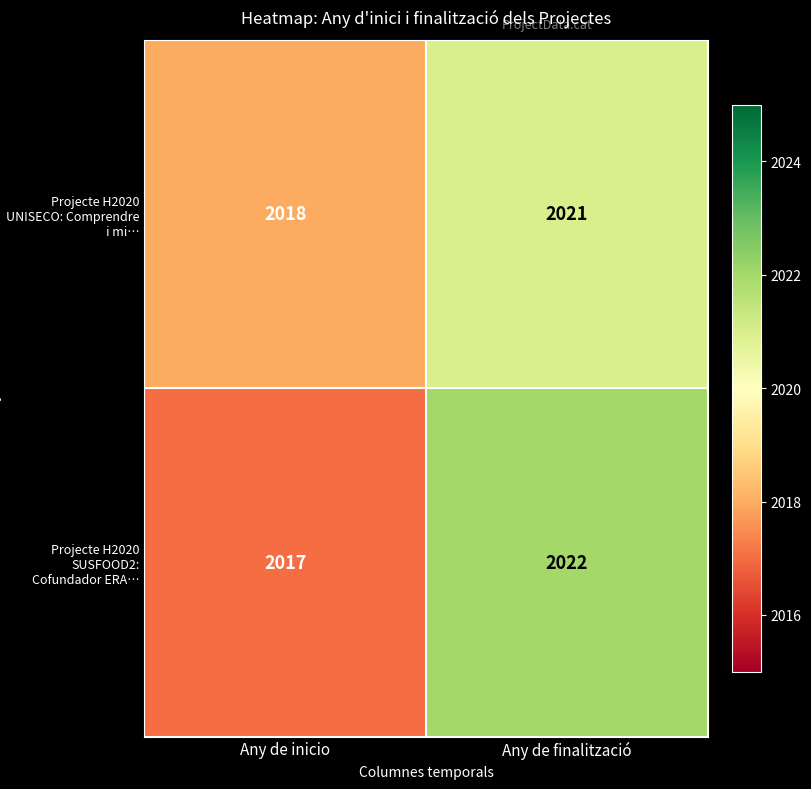

What is the difference between the maximum and minimum values in the Projecte H2020 SUSFOOD2: Cofundador ERA… series?

5